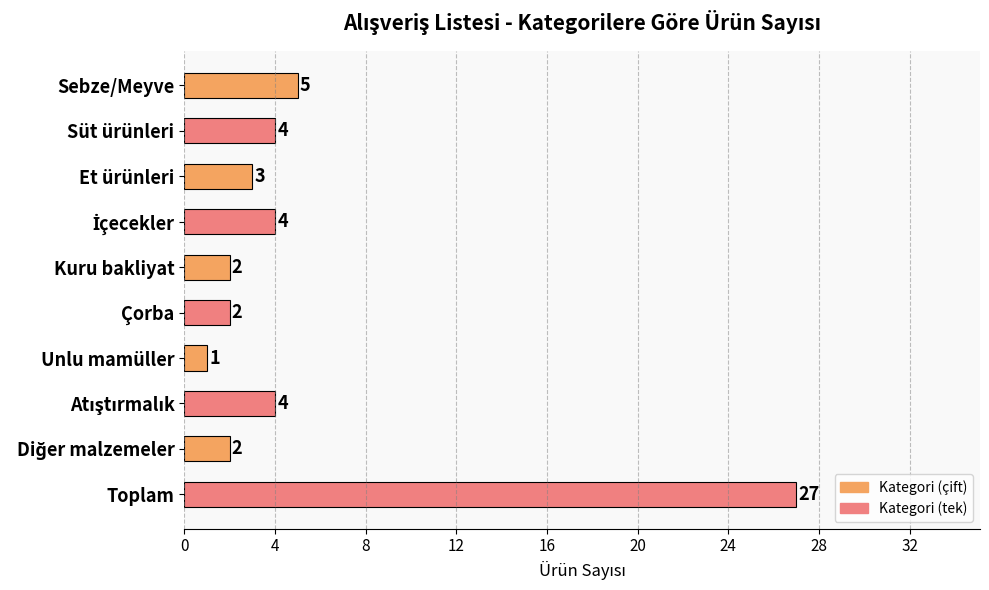

What is the difference between the maximum and minimum values?

26